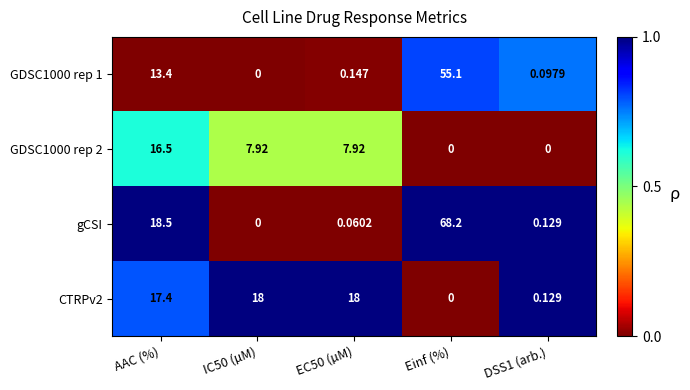

Where does the GDSC1000 rep 2 series first go above 7?

AAC (%)